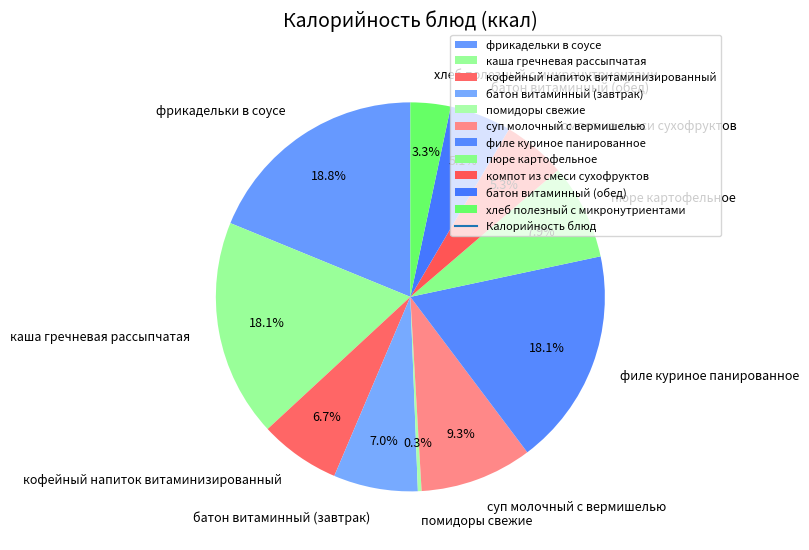

To the nearest percent, what is the difference between the батон витаминный (завтрак) and каша гречневая рассыпчатая slice percentages?

11%